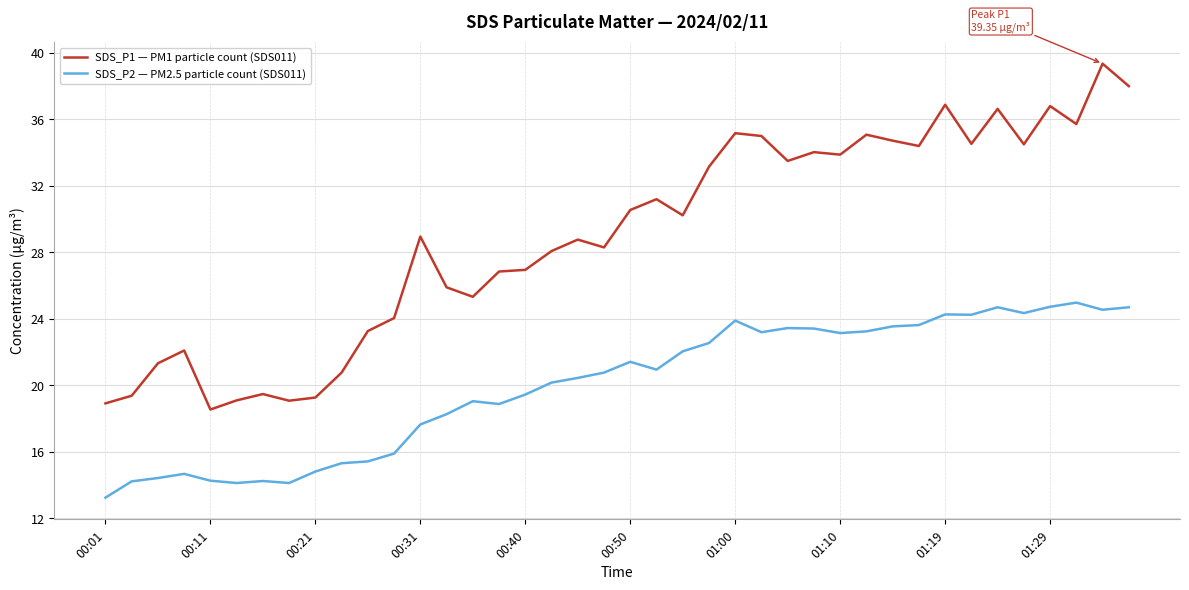

What is the sum of all SDS_P2 — PM2.5 particle count (SDS011) values?

800.6